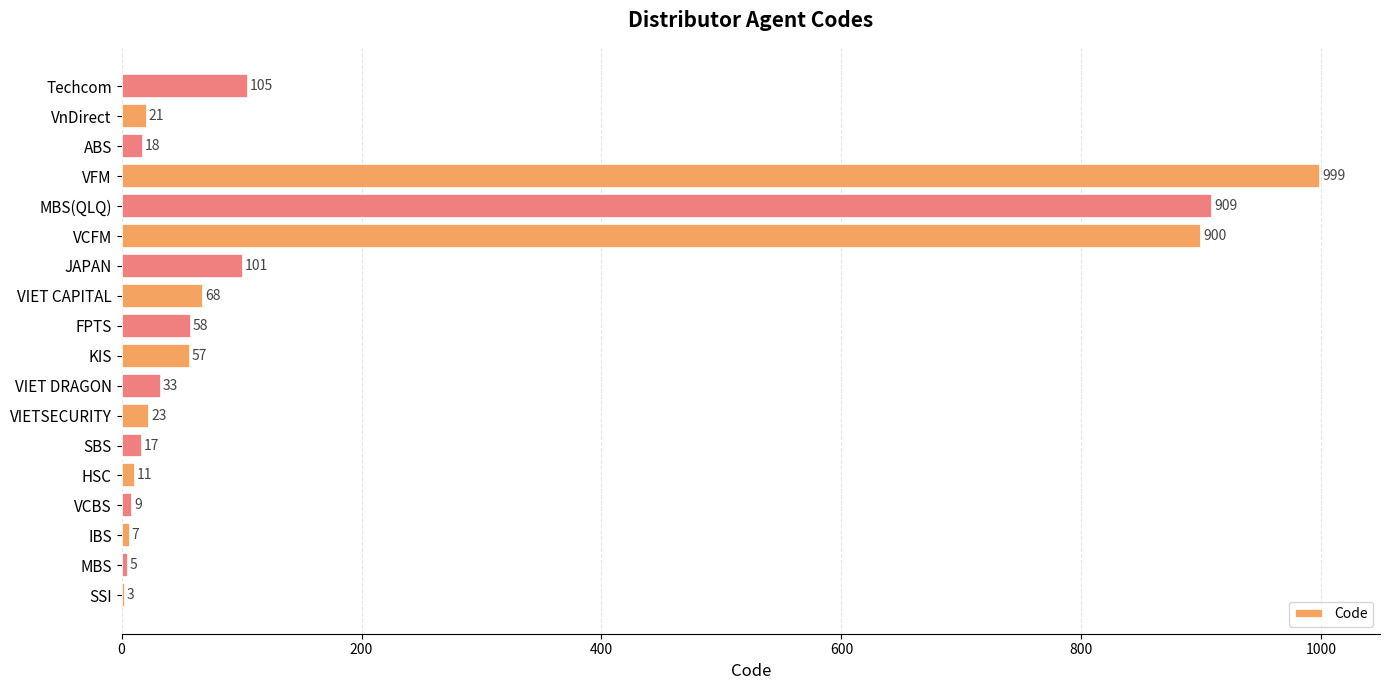

What is the average value?

186